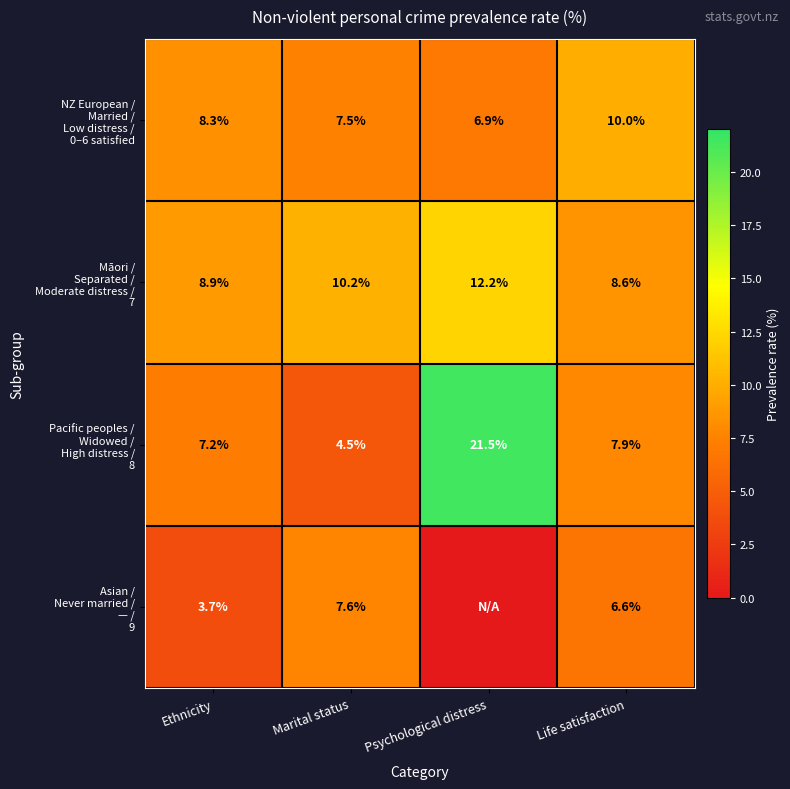

At which category is the sum across all series the highest?

Psychological distress